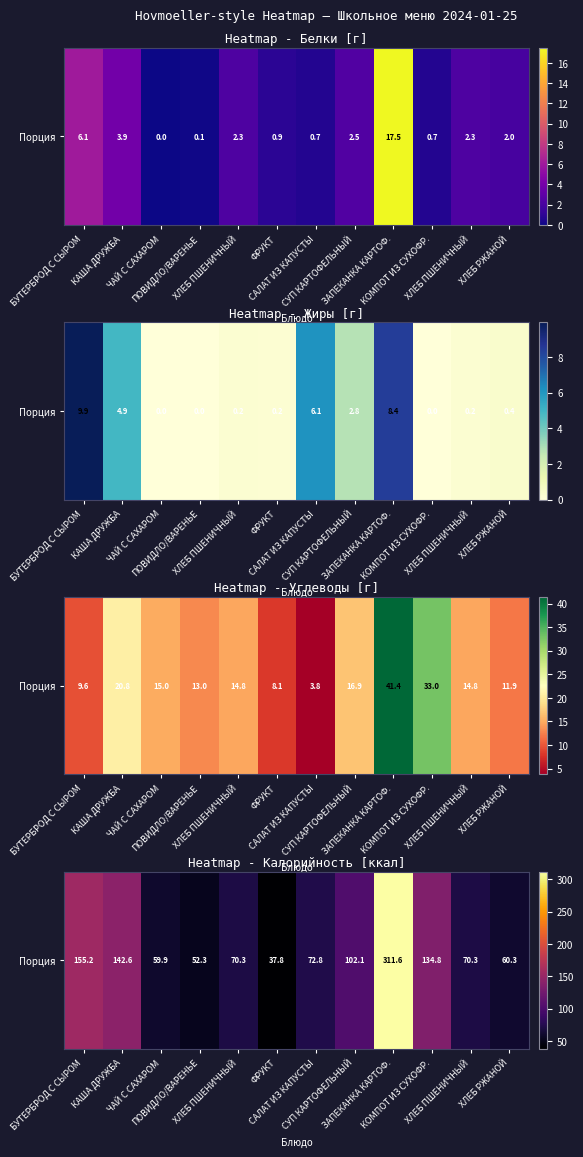

What is the minimum value shown in the chart?

37.8